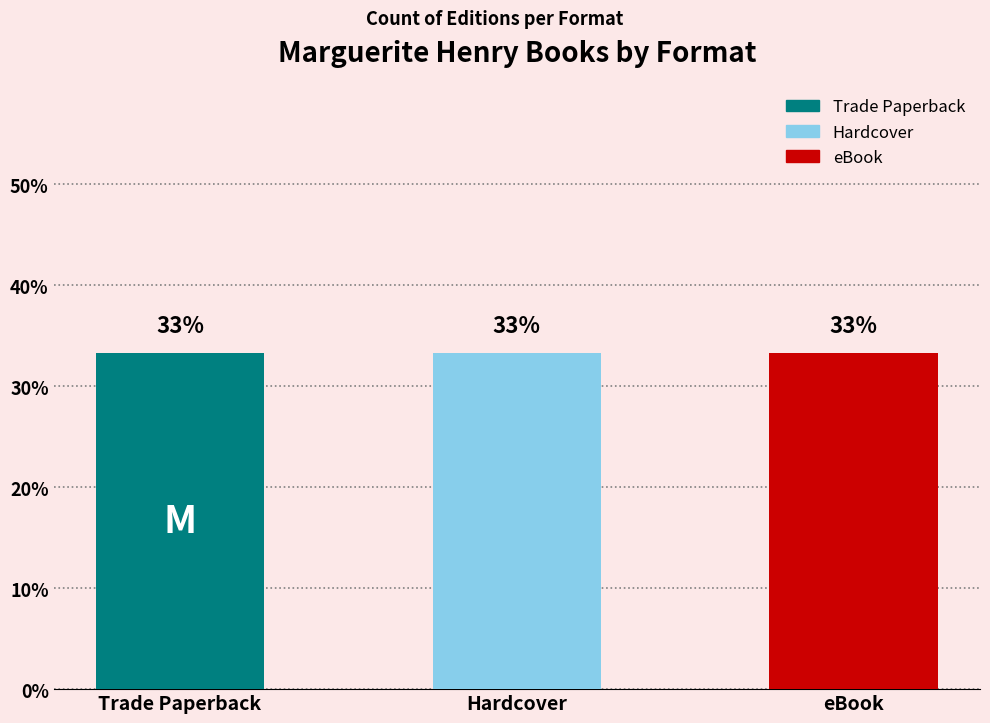

Which series has the largest total across all categories?

Trade Paperback